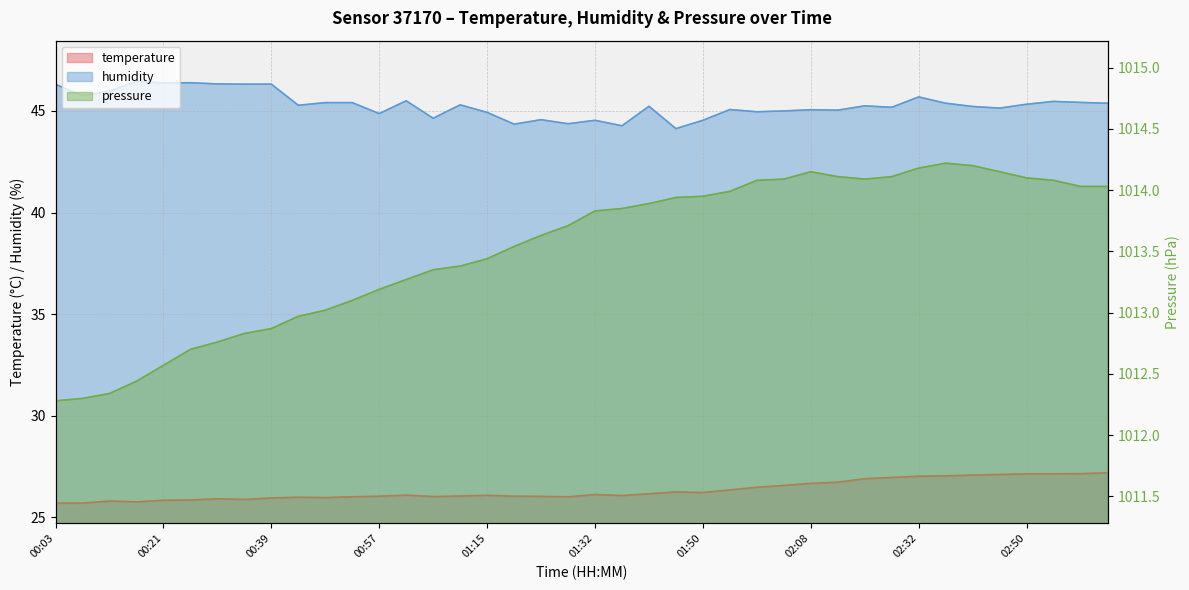

True or false: temperature and humidity cross at least once.

False